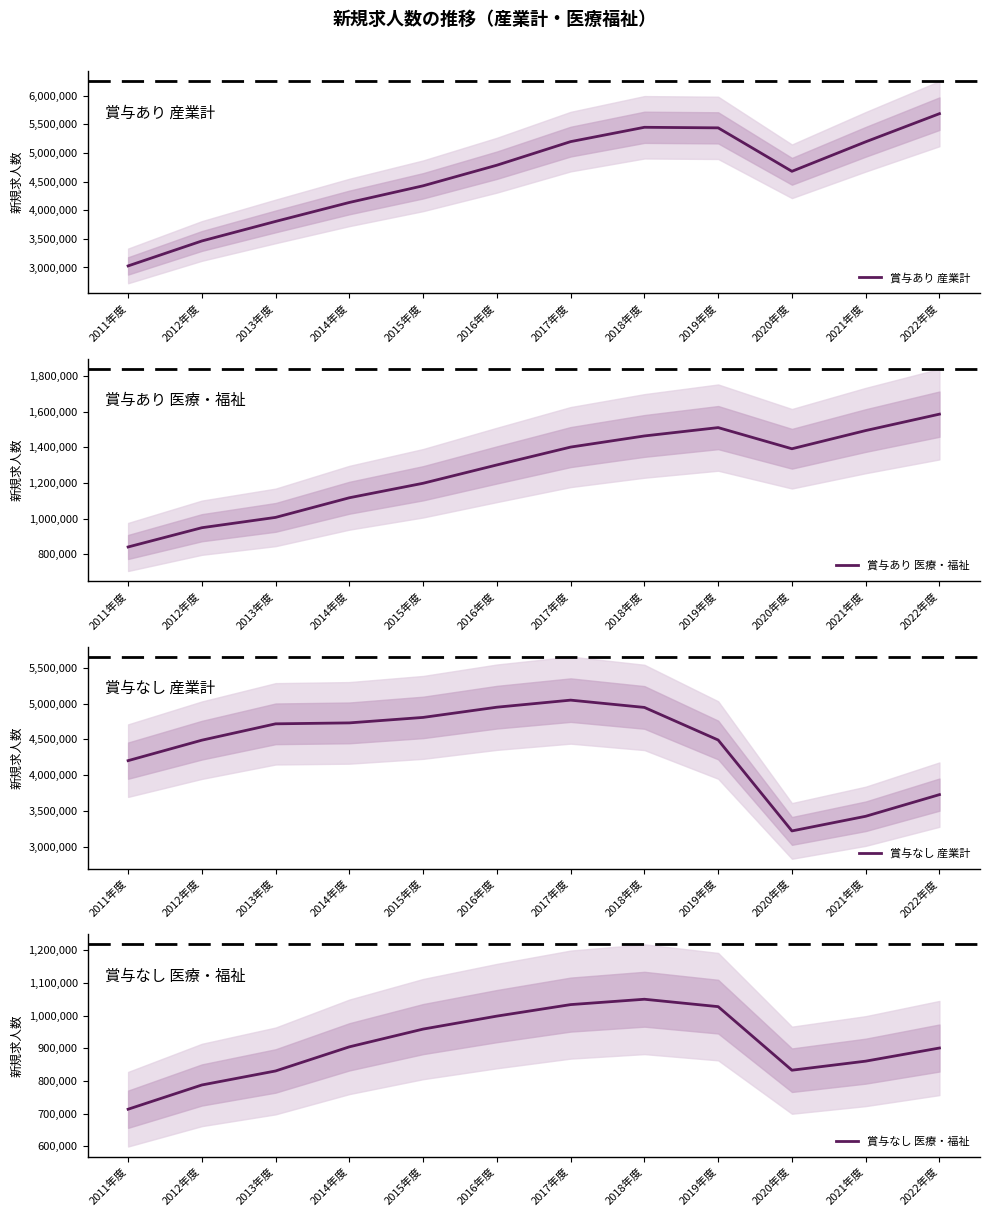

What is the maximum value shown in the chart?

5684537